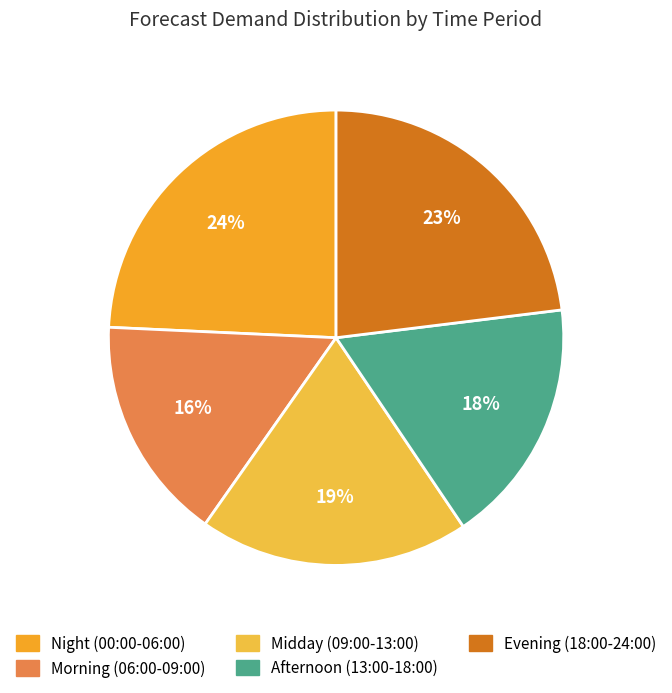

Count the number of slices in the pie.

5